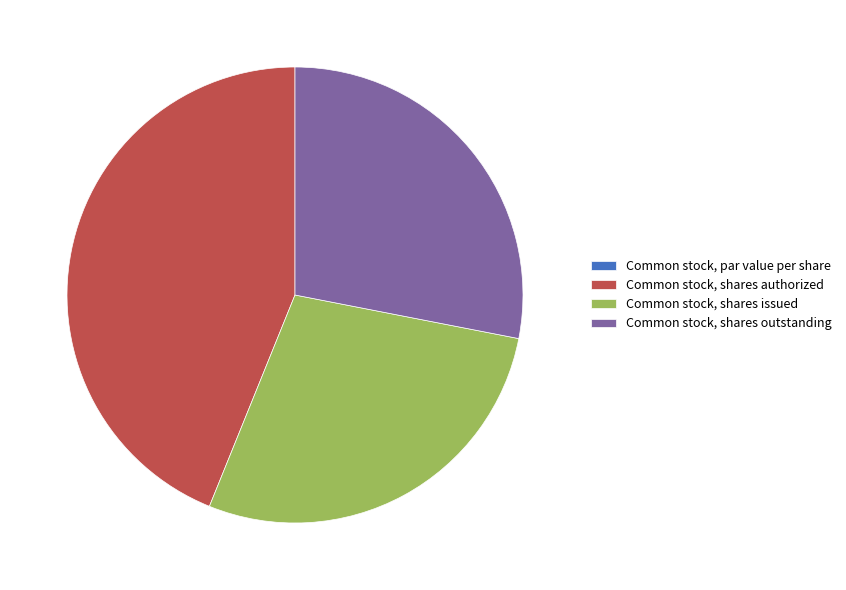

Do Common stock, shares outstanding and Common stock, shares issued together represent more than half of the pie?

Yes